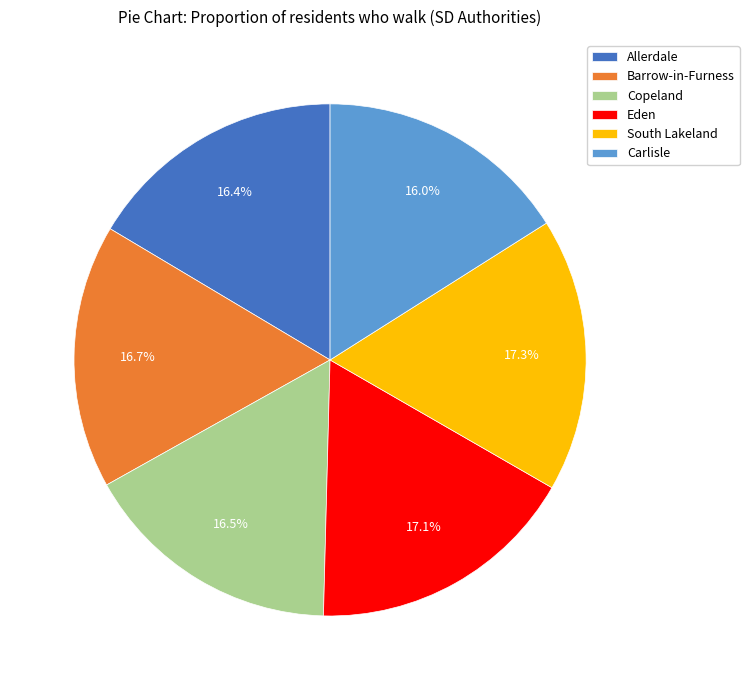

What percentage is the South Lakeland slice, to the nearest percent?

17%